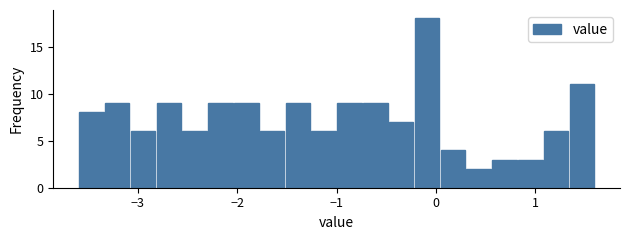

Read against the x-axis, roughly where is the centre of the tallest bar?

-0.1